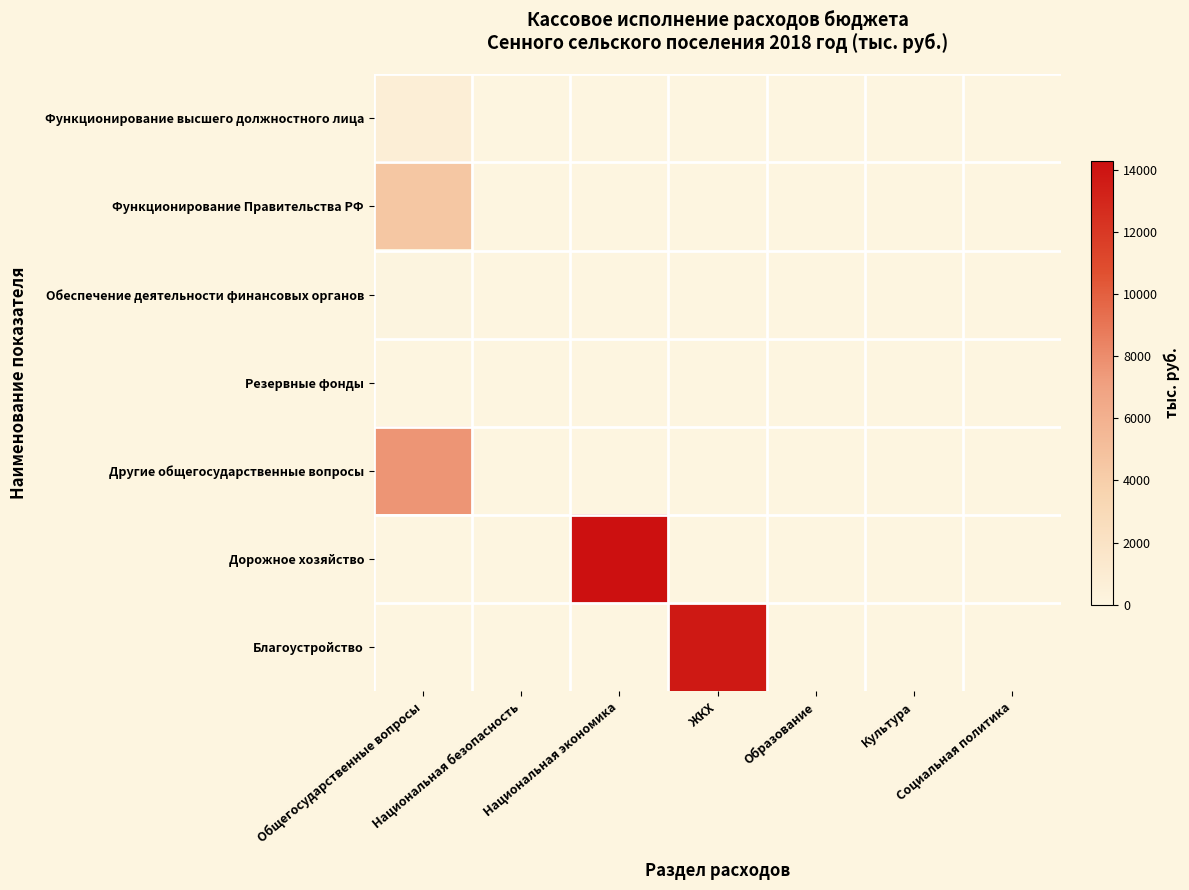

Which series has the largest range (max minus min)?

Дорожное хозяйство